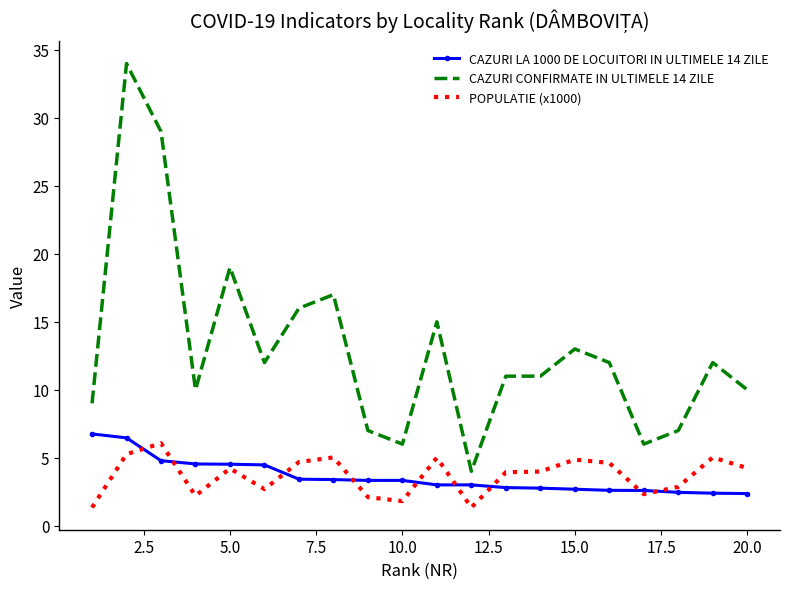

True or false: CAZURI LA 1000 DE LOCUITORI IN ULTIMELE 14 ZILE and CAZURI CONFIRMATE IN ULTIMELE 14 ZILE intersect in this chart.

False